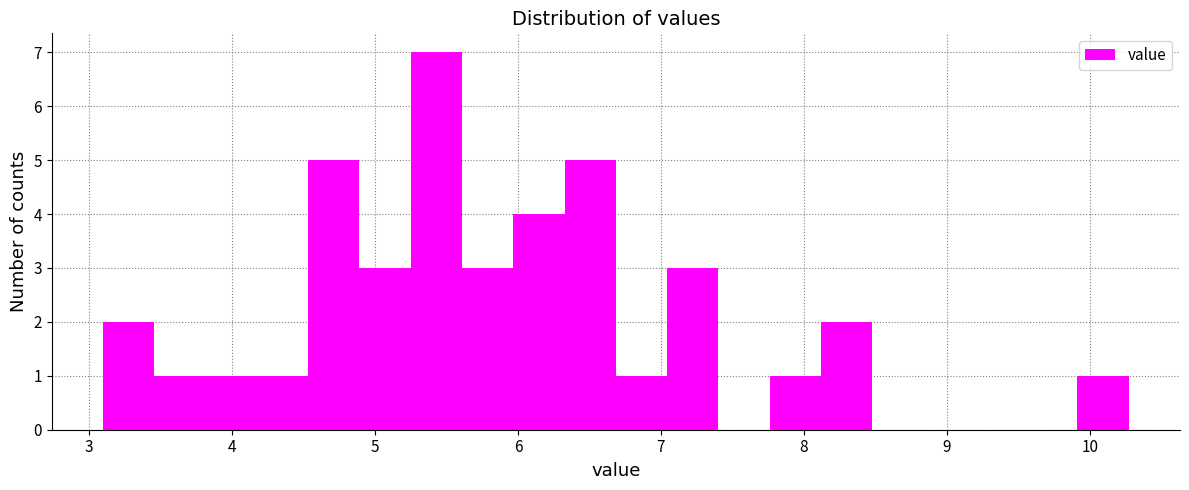

Read against the x-axis, roughly where is the centre of the tallest bar?

5.4